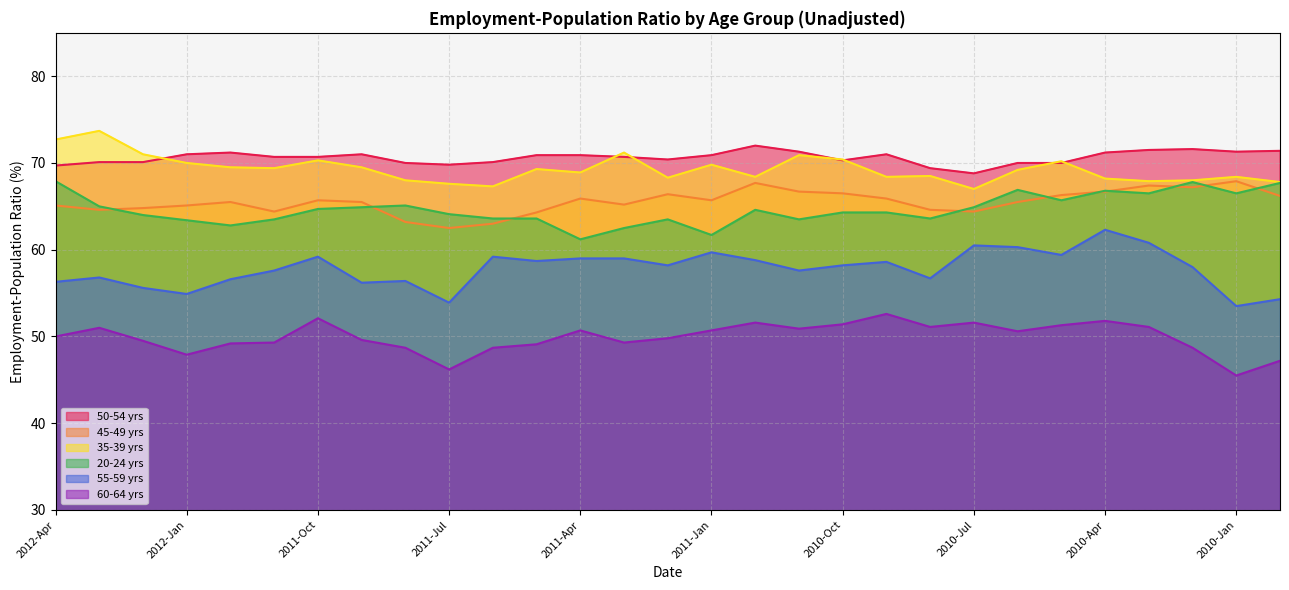

Is the value of 20-24 yrs at 2009-Dec greater than the value of 45-49 yrs at 2010-Nov?

Yes